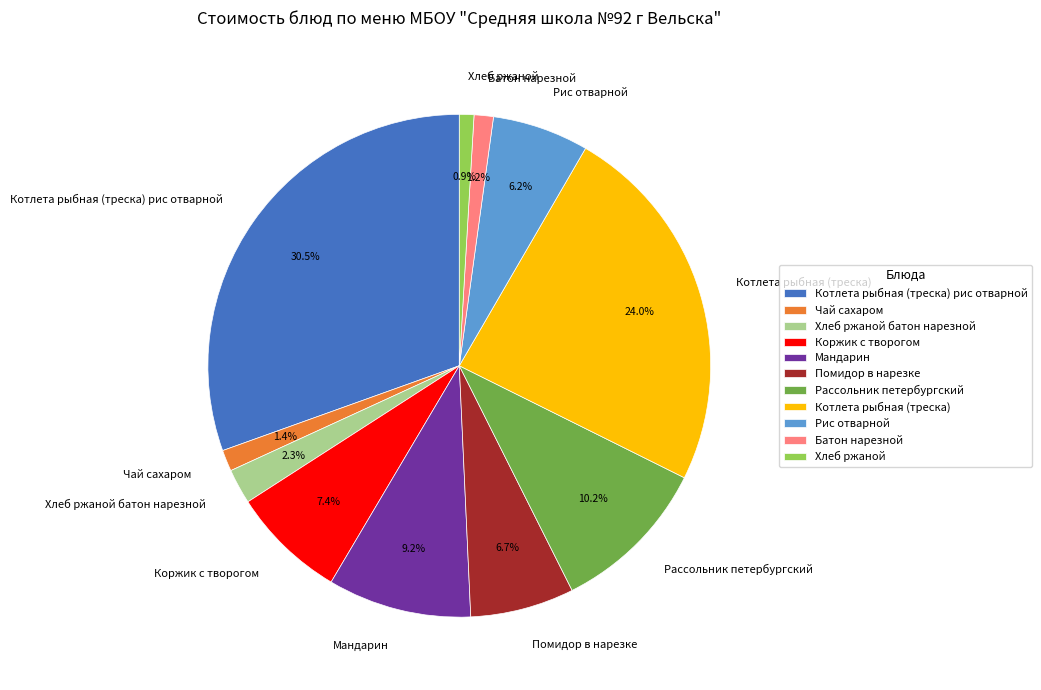

Which slice is the largest?

Котлета рыбная (треска) рис отварной